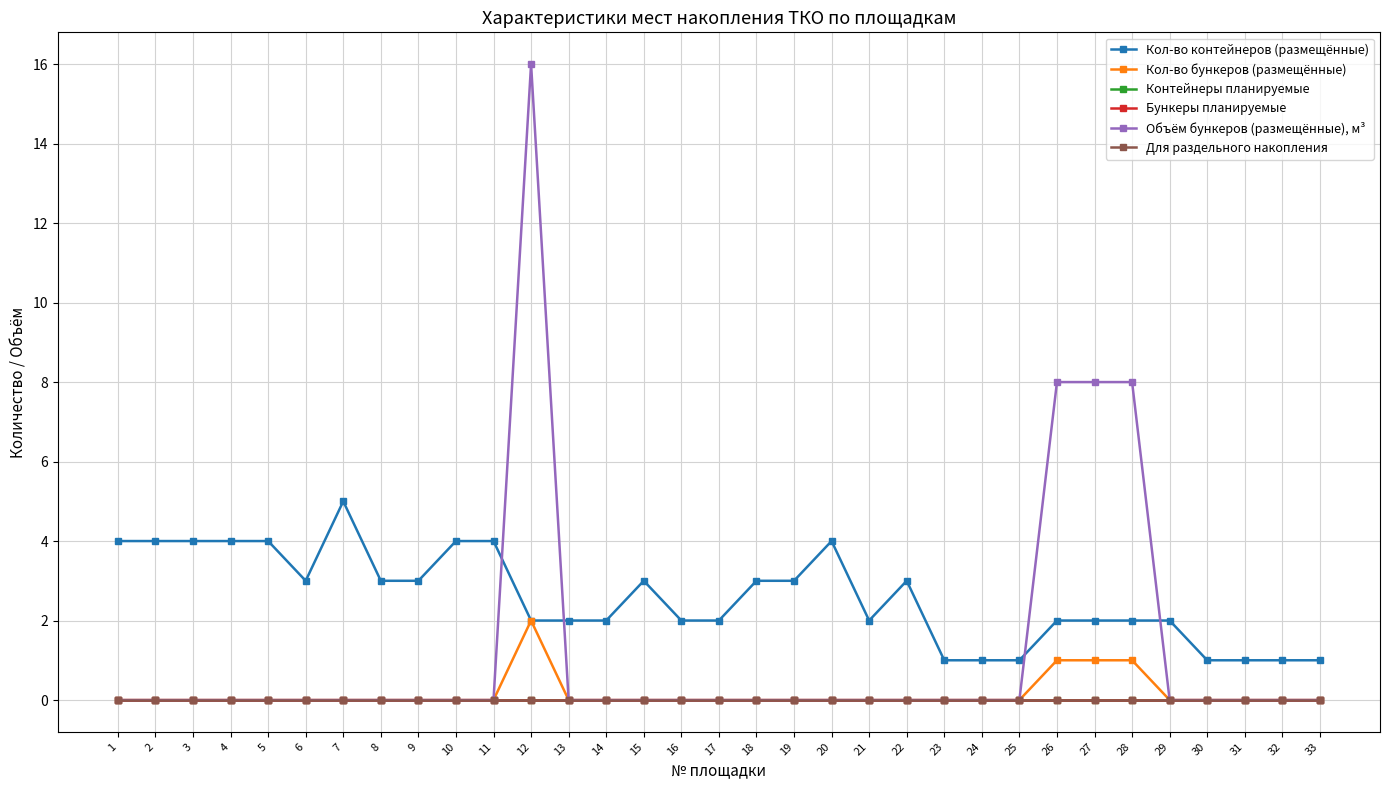

Between 7 and 16, which is larger?

7